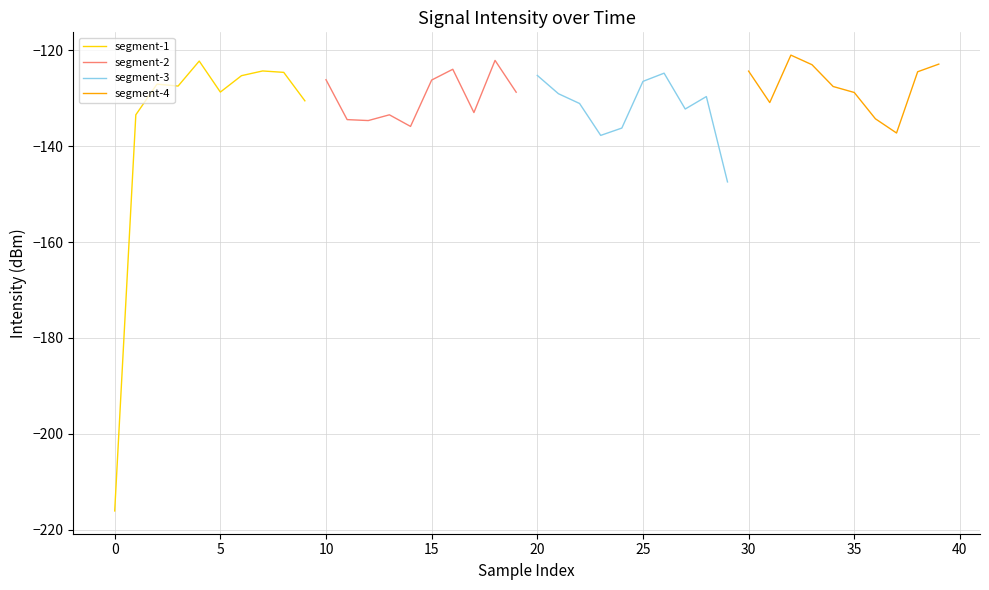

The value of segment-1 at 0 is -298.4. True or false?

False